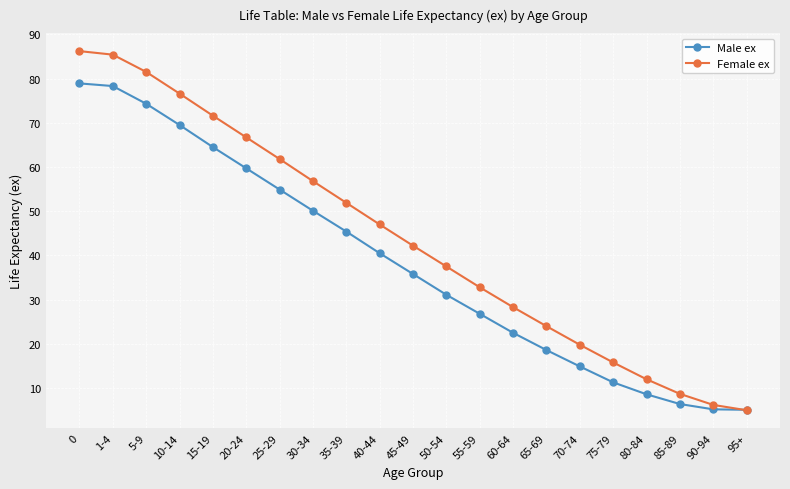

What are all the series names shown in the legend?

Male ex, Female ex